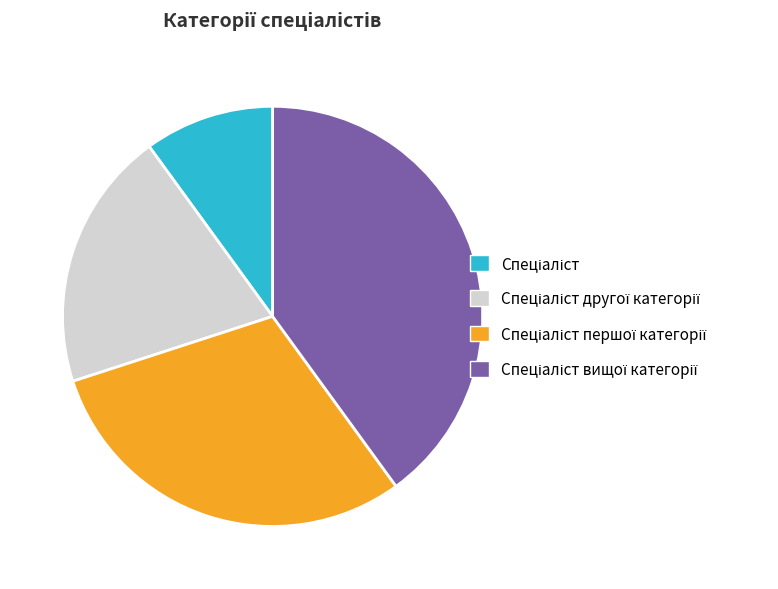

Does any single category account for the majority?

No